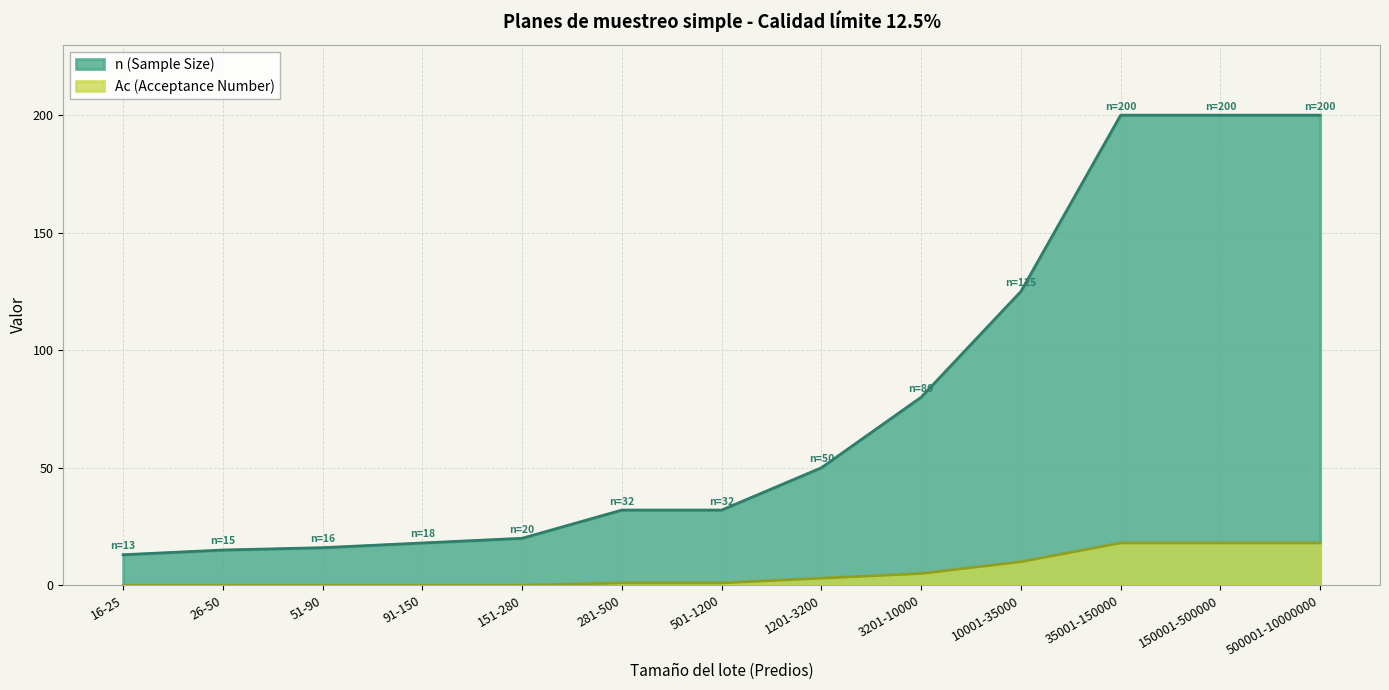

True or false: Ac (Acceptance Number) has more than 2 points higher than both neighbors.

False